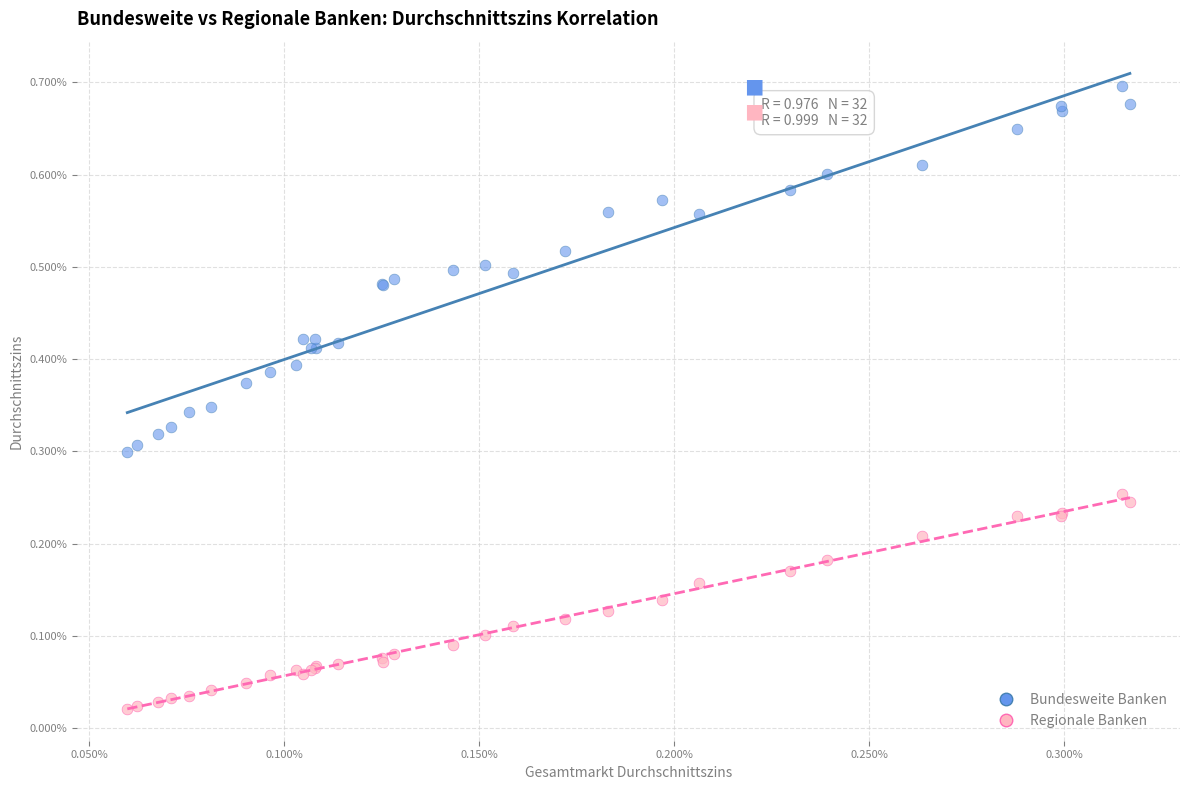

Which series contains the highest Y value?

Bundesweite Banken